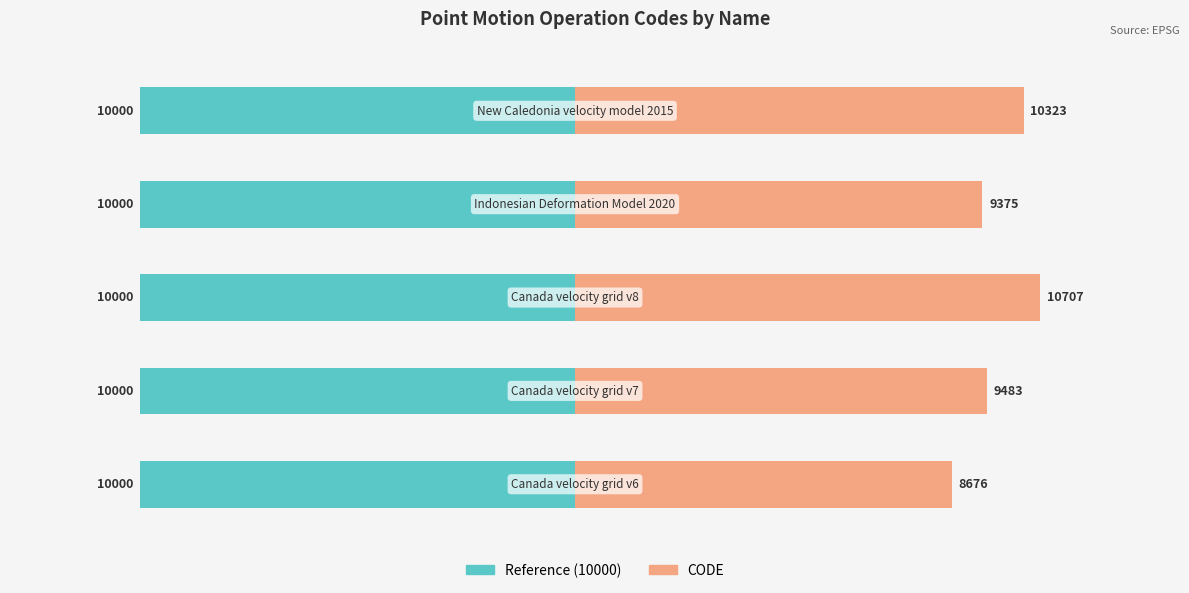

True or false: Reference (10000) has a value of 0.1 at 4.

False